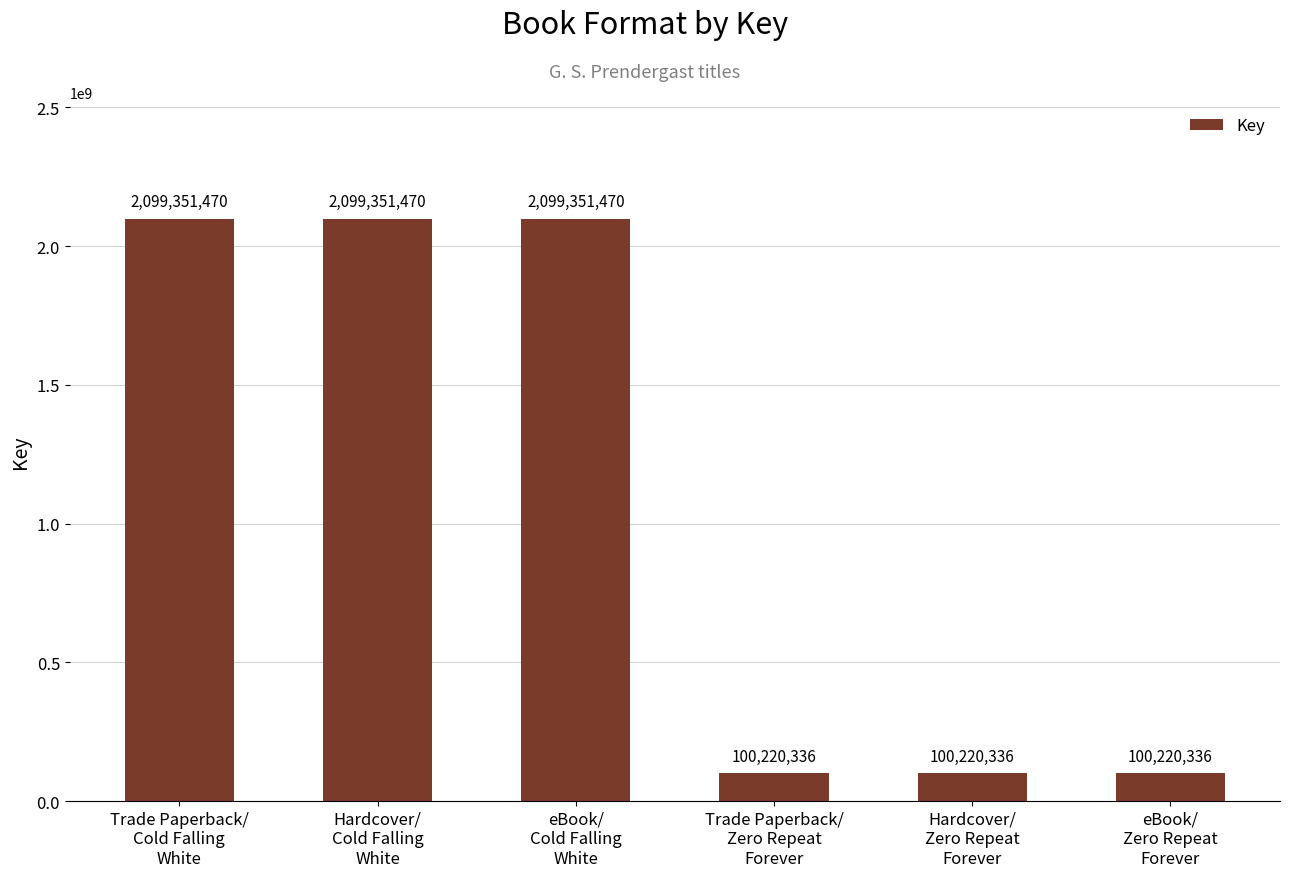

What is the ratio of the value at Trade Paperback/
Cold Falling
White to the value at eBook/
Cold Falling
White?

1.0